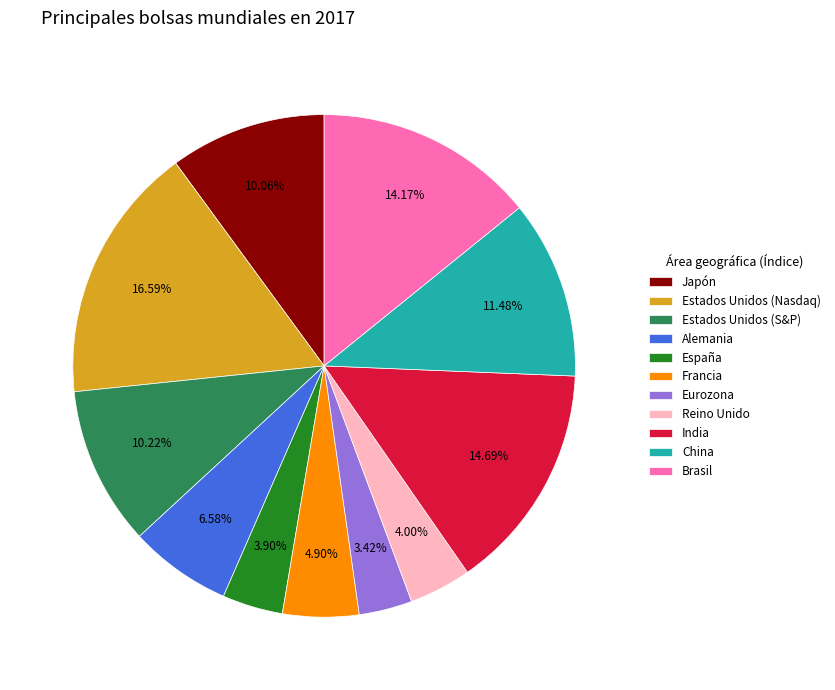

Which slice is the largest?

Estados Unidos (Nasdaq)